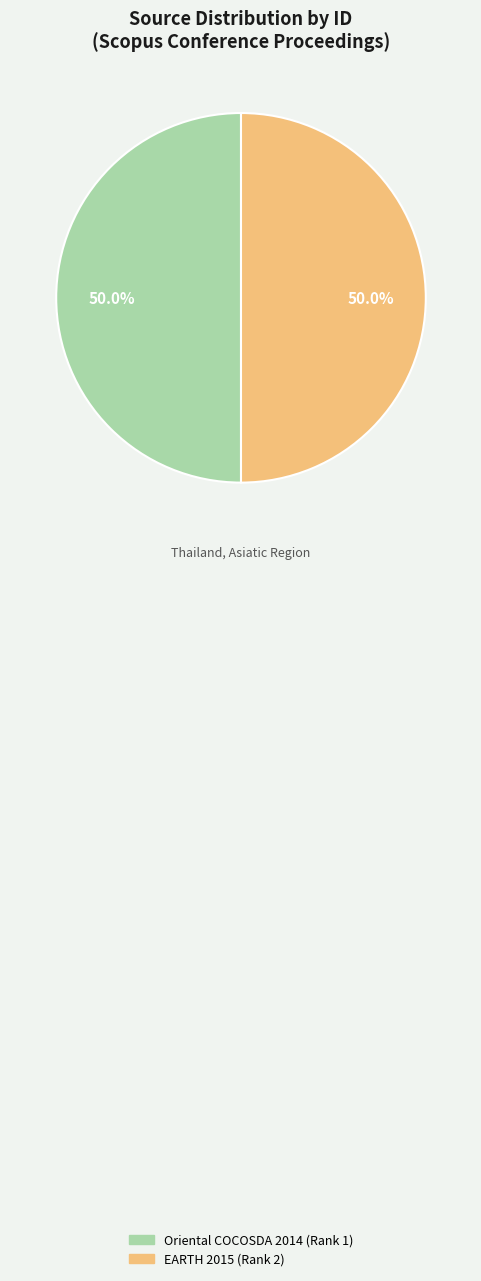

To the nearest percent, what portion does Oriental COCOSDA 2014 (Rank 1) represent?

50%